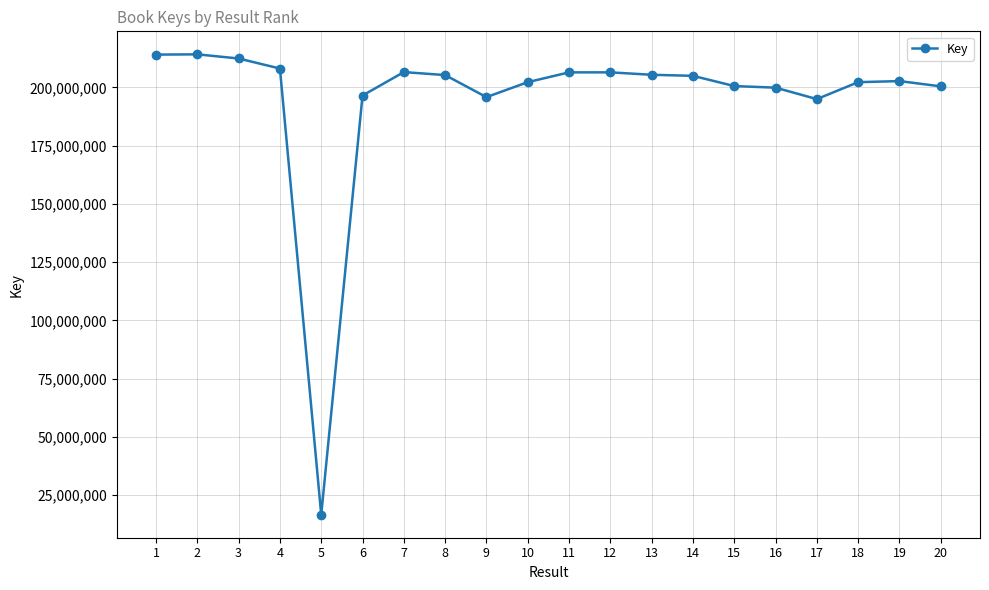

True or false: there are more than 0 points higher than both neighbors.

True